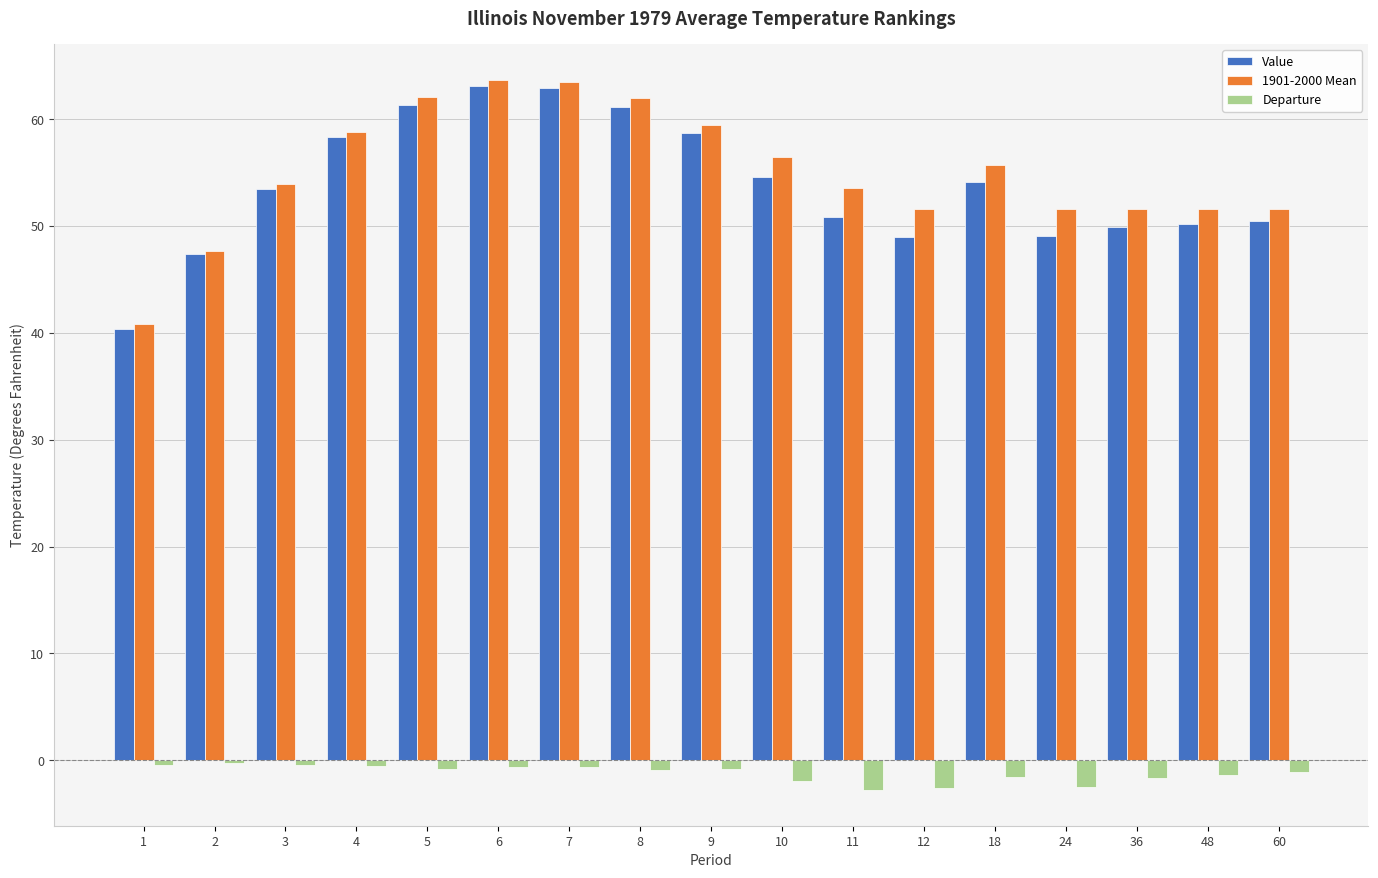

What is the difference between the second highest and second lowest values in the Value series?

15.5